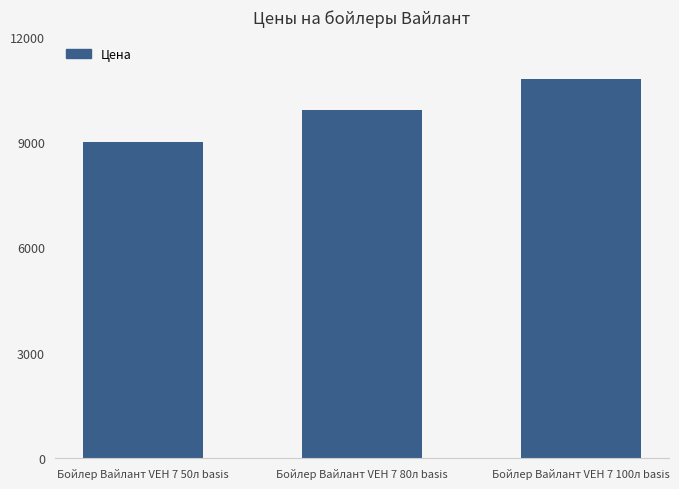

What is the change in value from Бойлер Вайлант VEH 7 80л basis to Бойлер Вайлант VEH 7 100л basis?

+900